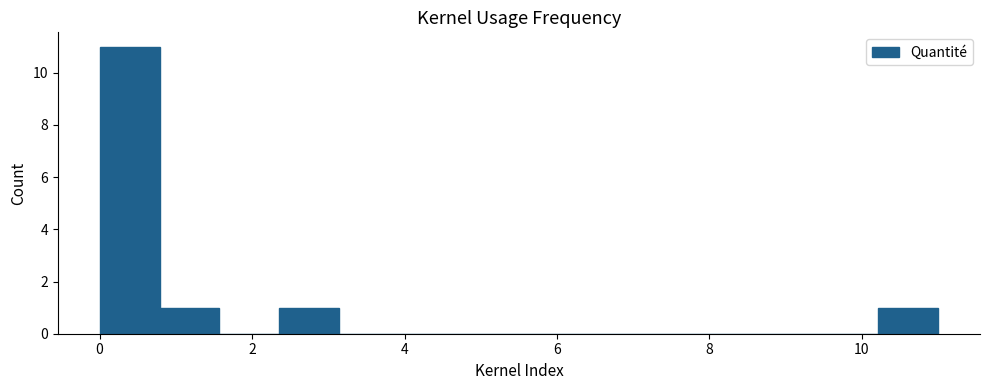

Around what value on the x-axis is the tallest bar? Give the approximate position of its centre, as read against the axis.

0.4